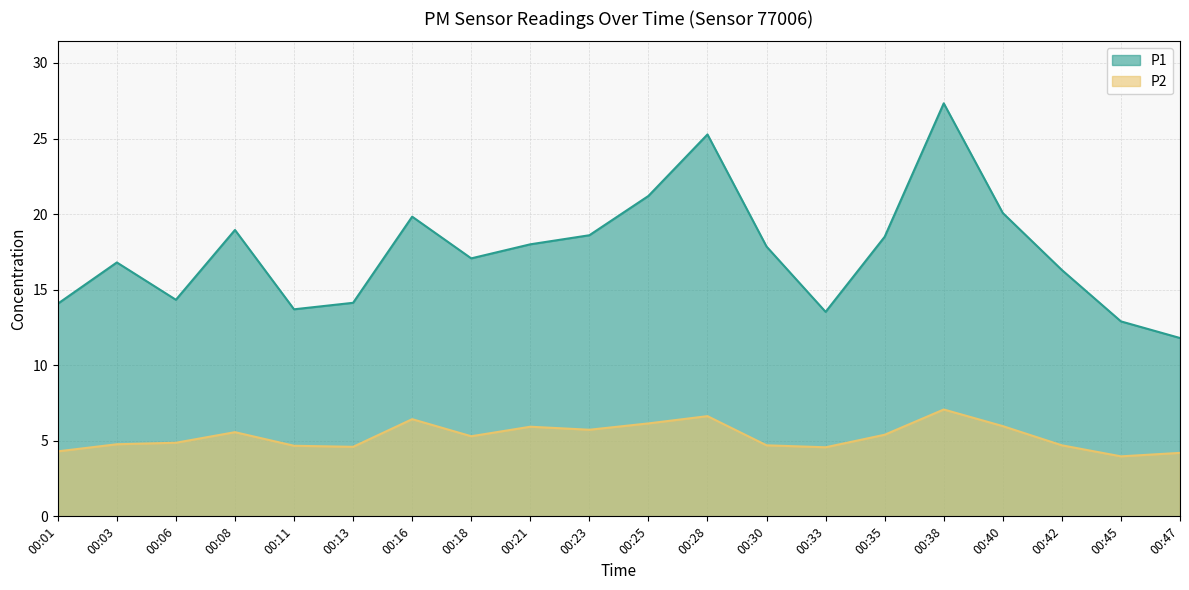

True or false: P1 and P2 cross at least once.

False